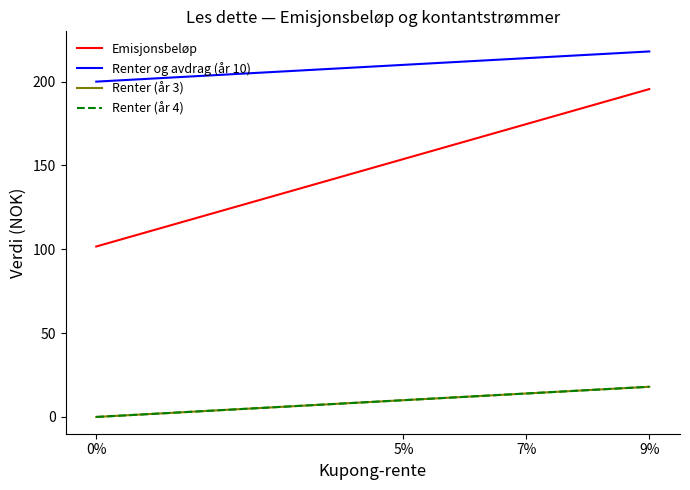

What is the approximate value of Emisjonsbeløp at 7%?

174.7